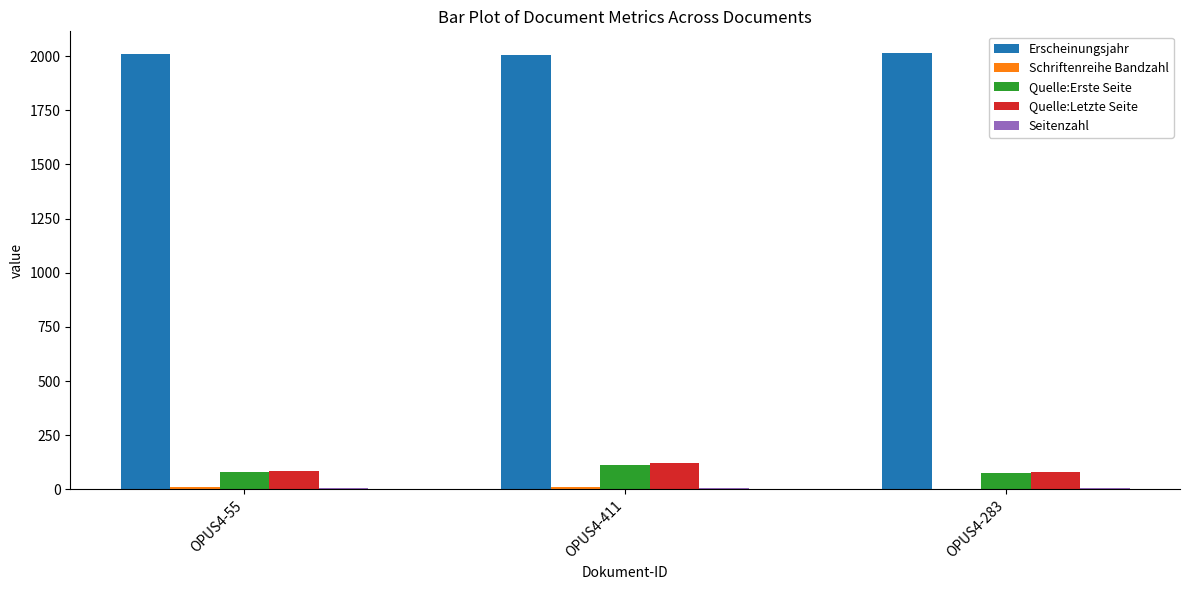

Which series has the largest total across all categories?

Erscheinungsjahr